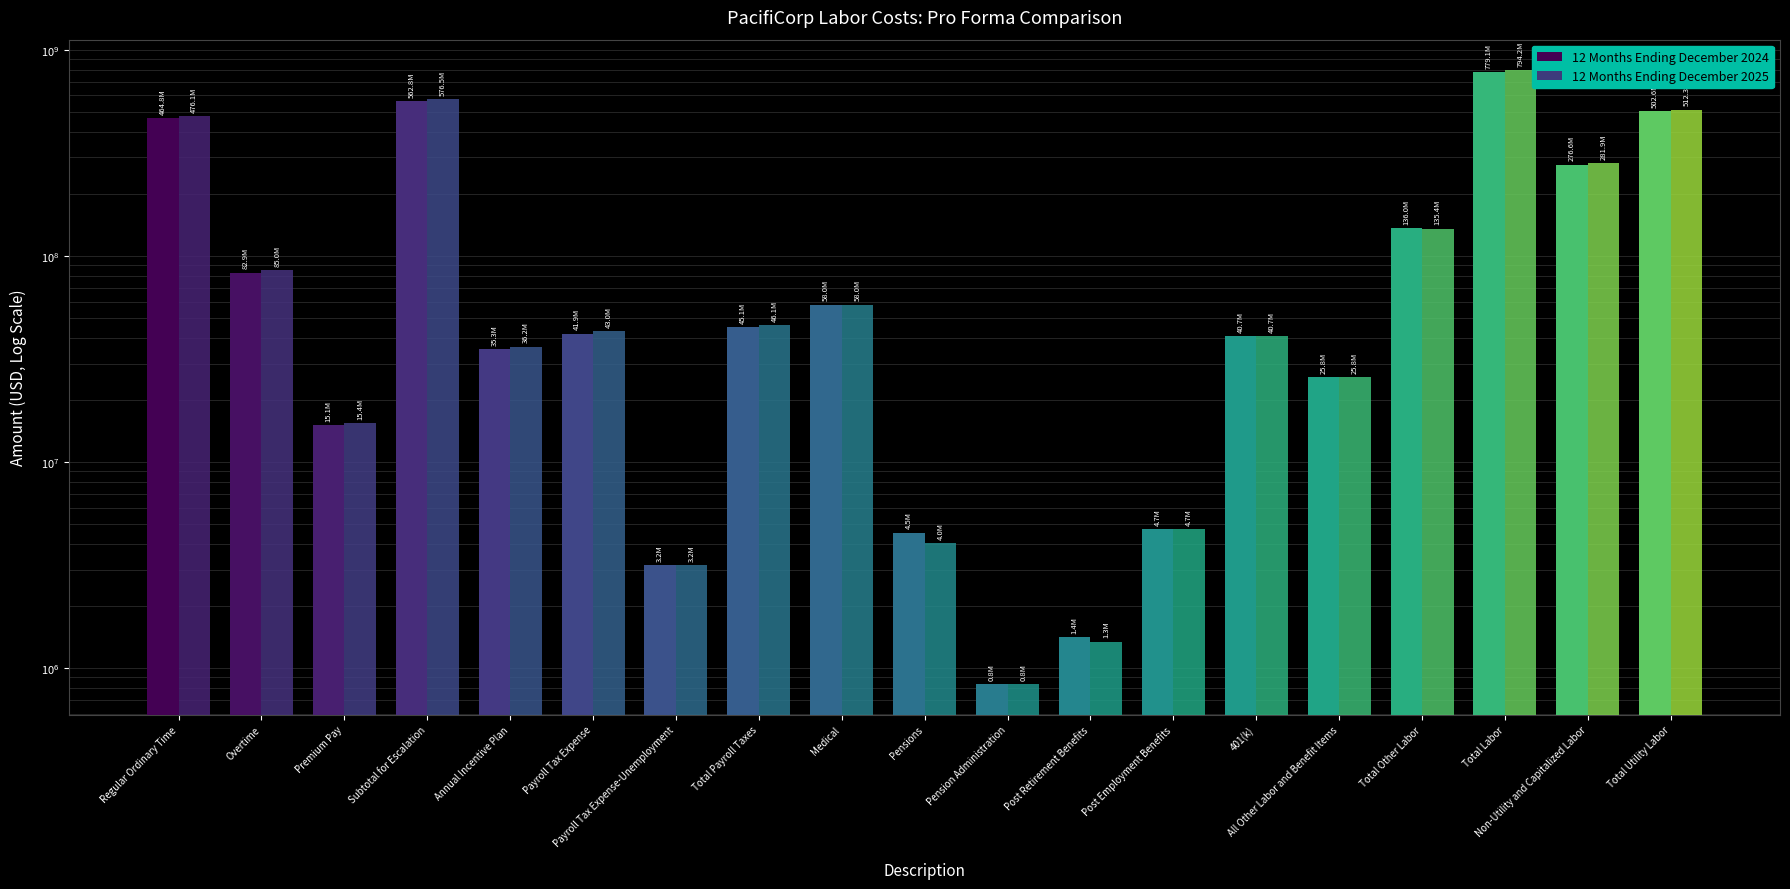

The value of 12 Months Ending December 2025 at Pensions is 1802581.1. True or false?

False